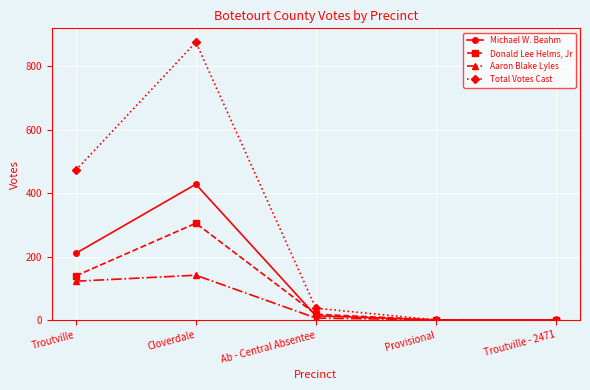

Does the chart display data point markers on the line(s)?

Yes